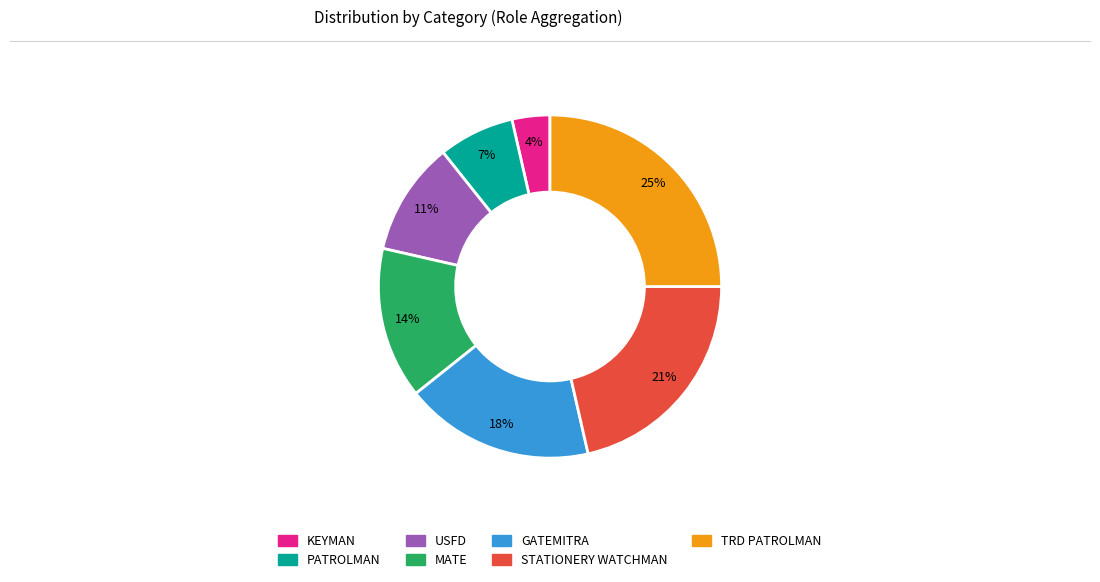

Which has a higher value, USFD or GATEMITRA?

GATEMITRA